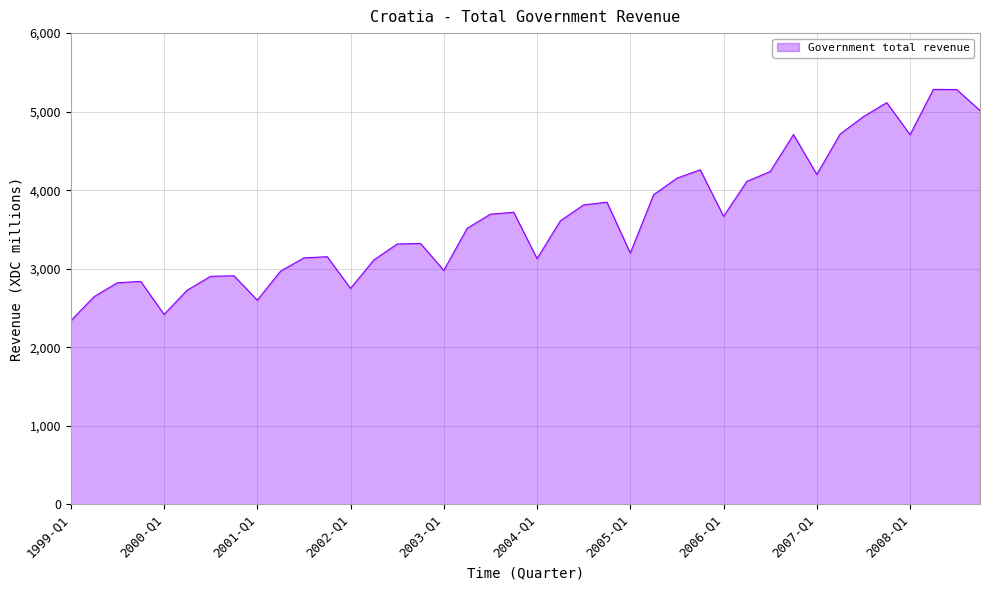

What is the greatest value displayed?

5283.4